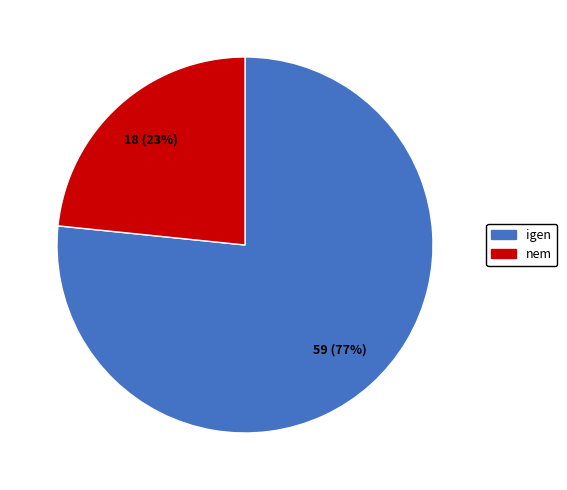

Do igen and nem together represent more than half of the pie?

Yes